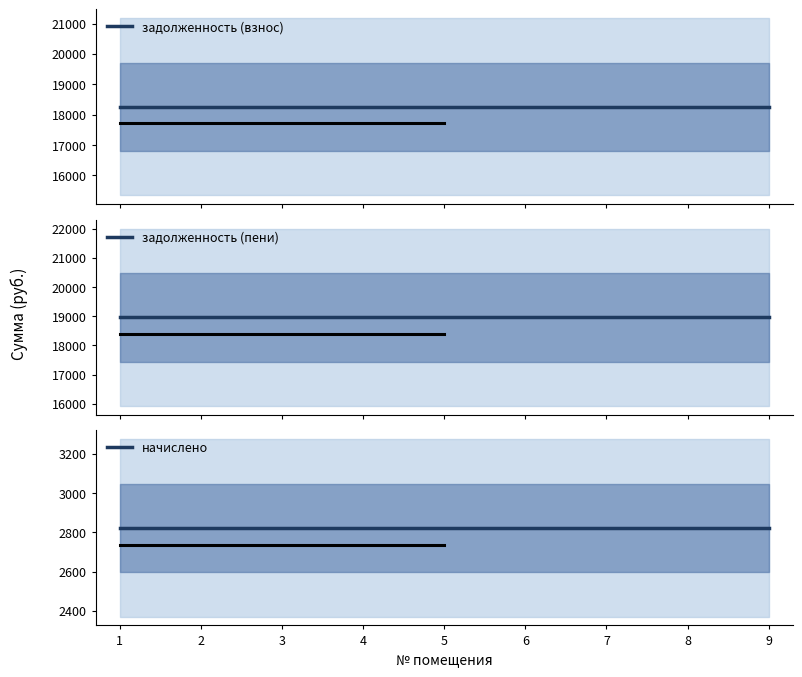

True or false: начислено and задолженность (взнос) intersect in this chart.

False